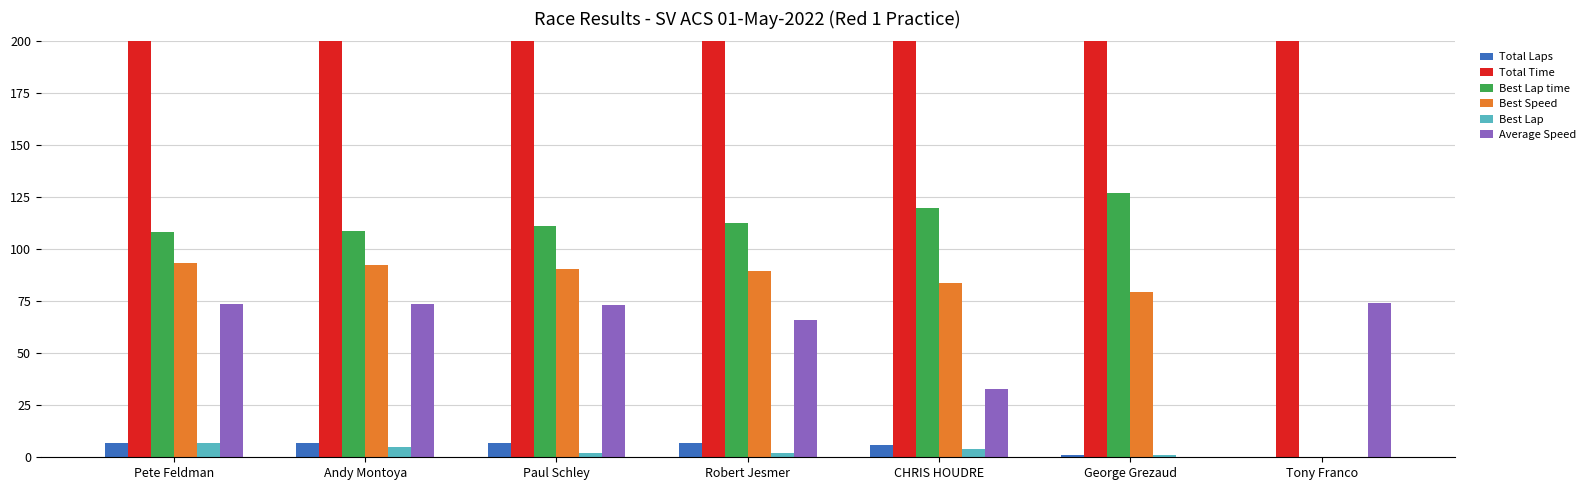

What are all the series names shown in the legend?

Total Laps, Total Time, Best Lap time, Best Speed, Best Lap, Average Speed